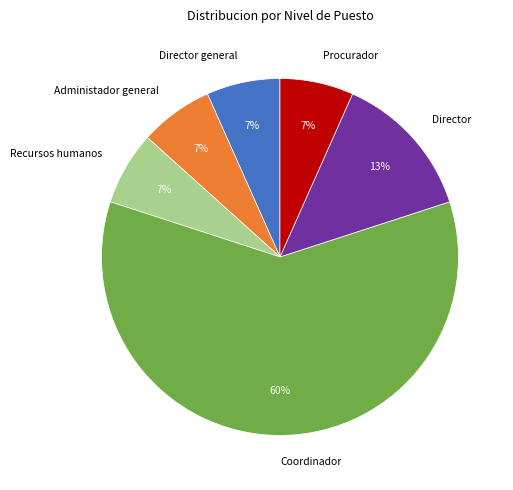

To the nearest percent, what is the average slice percentage?

17%